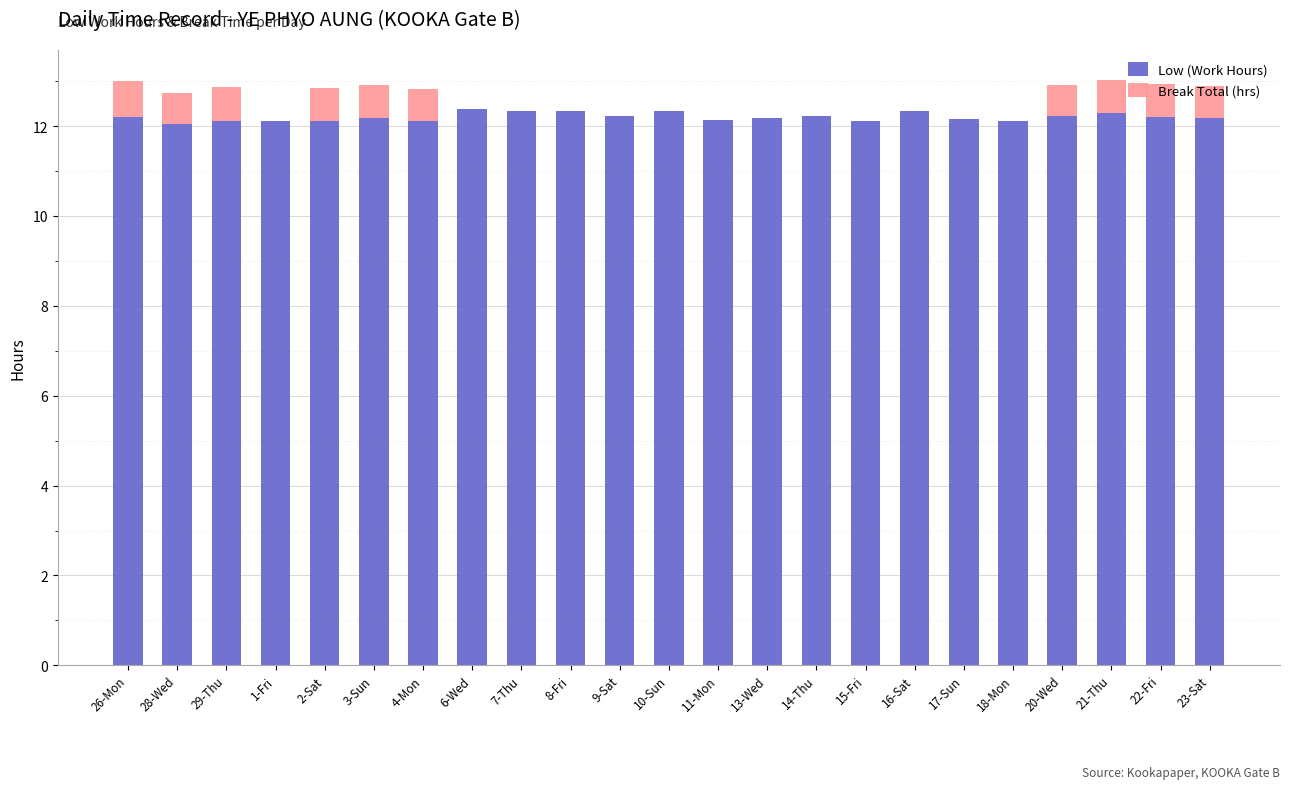

Count the number of categories in the chart.

23